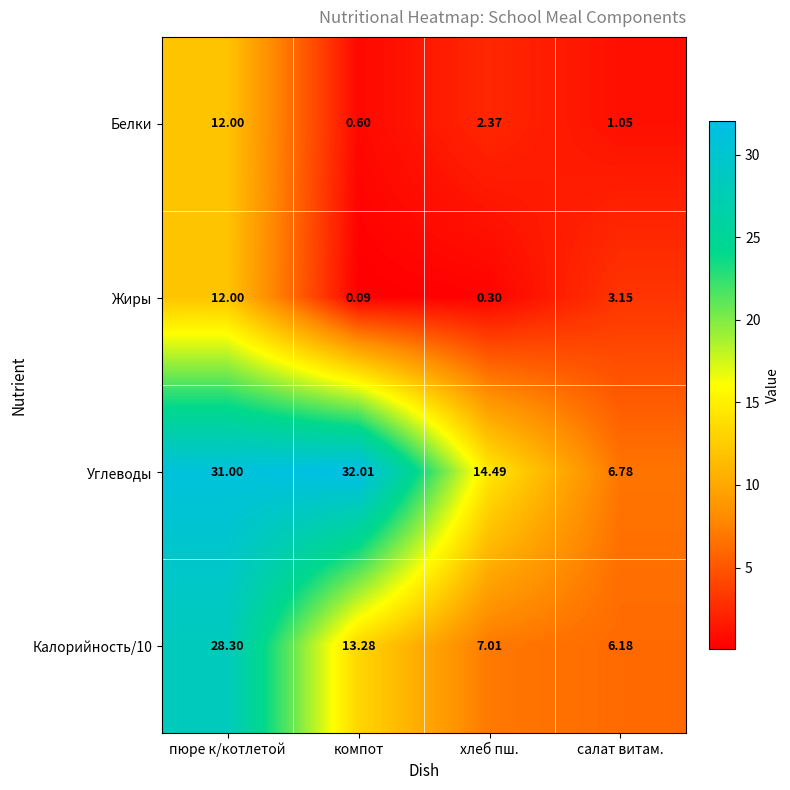

At which label does Калорийность/10 first exceed 13?

пюре к/котлетой